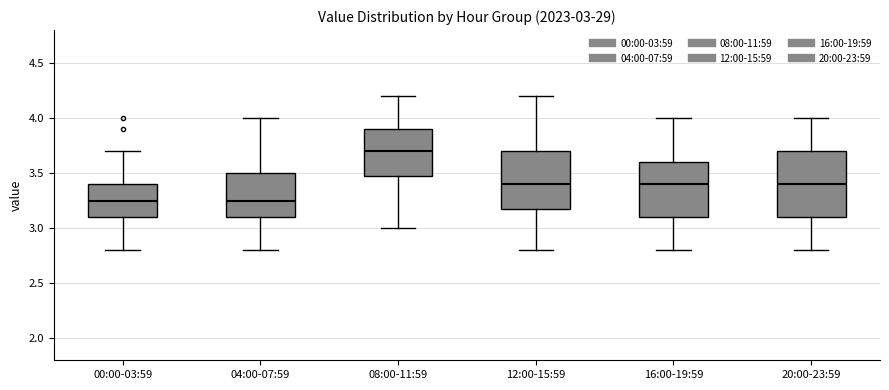

Which box has the highest median line?

08:00-11:59